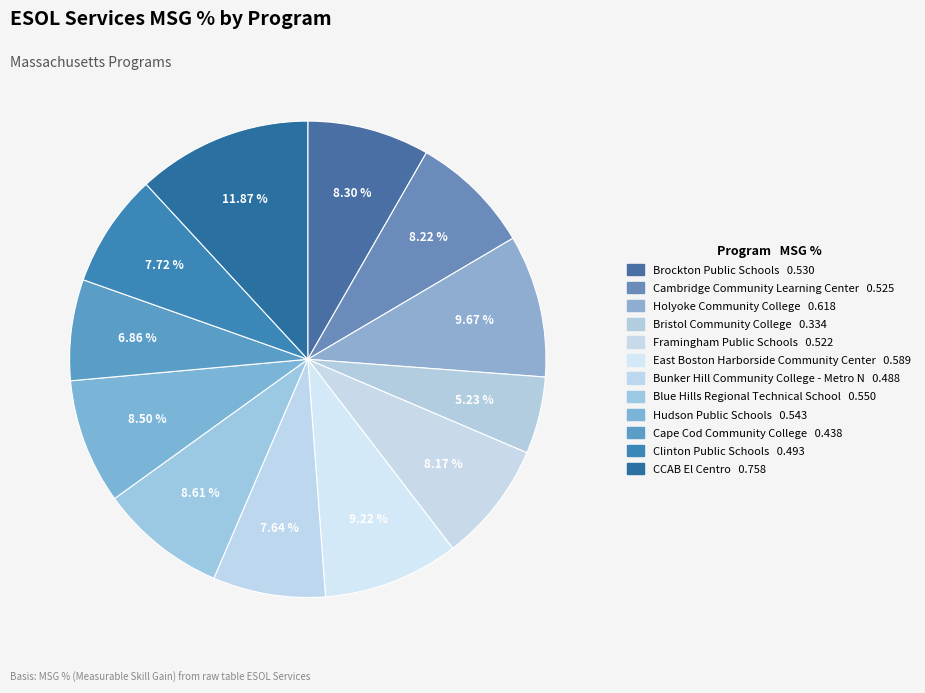

How many slices are in this pie chart?

12